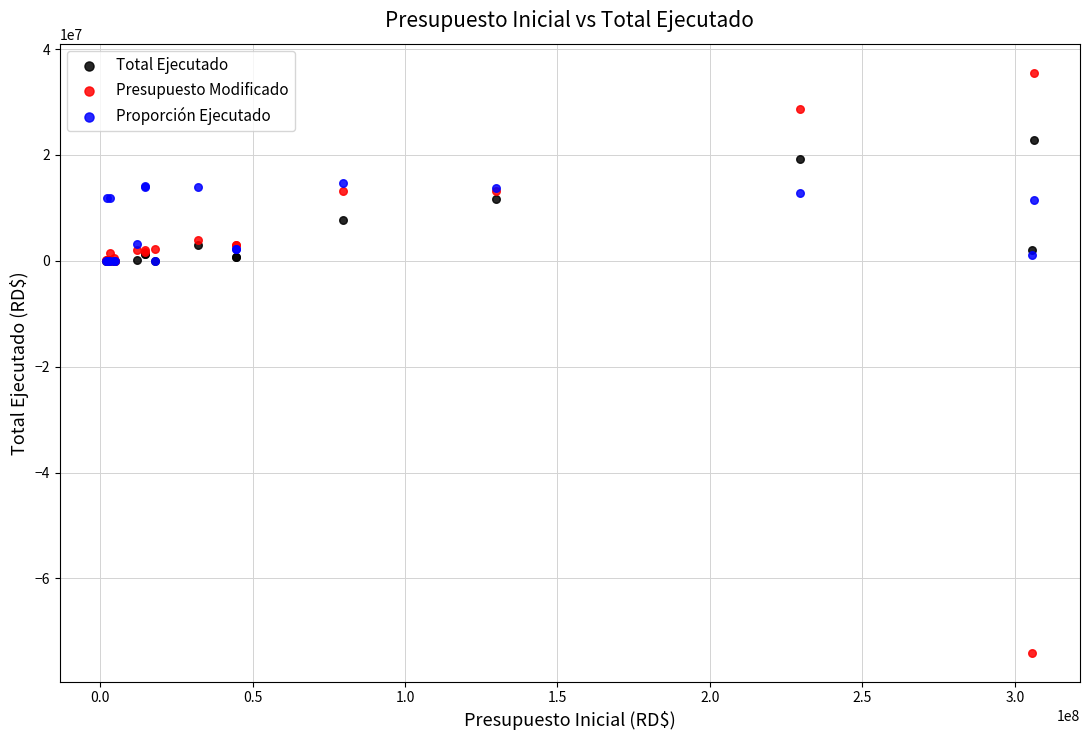

What are all the series names shown in the legend?

Total Ejecutado, Presupuesto Modificado, Proporción Ejecutado